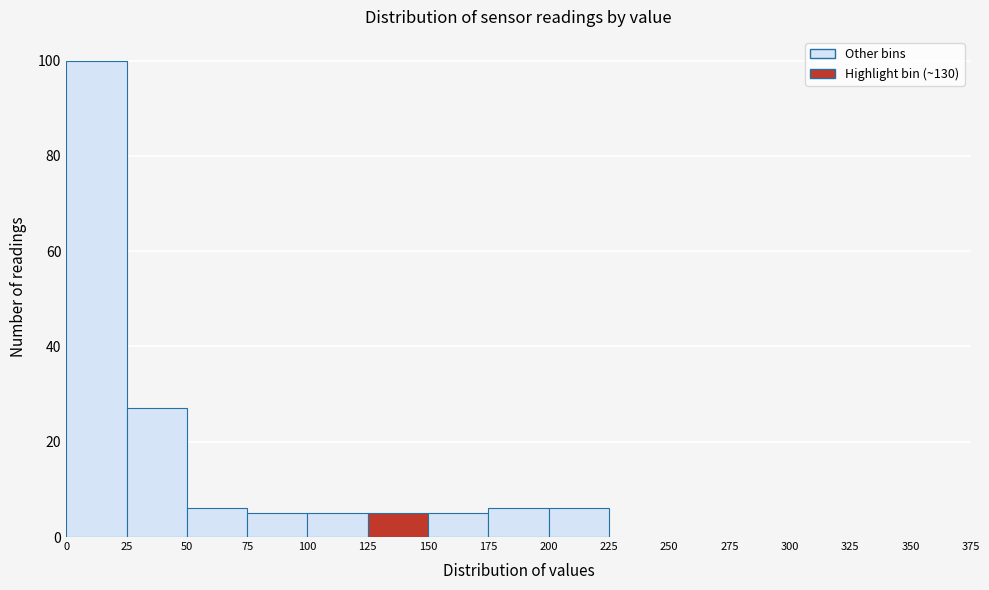

How tall is the bar that spans 25 to 50 on the x-axis? The values are not printed on the chart, so give them approximately, as read against the axis.

28